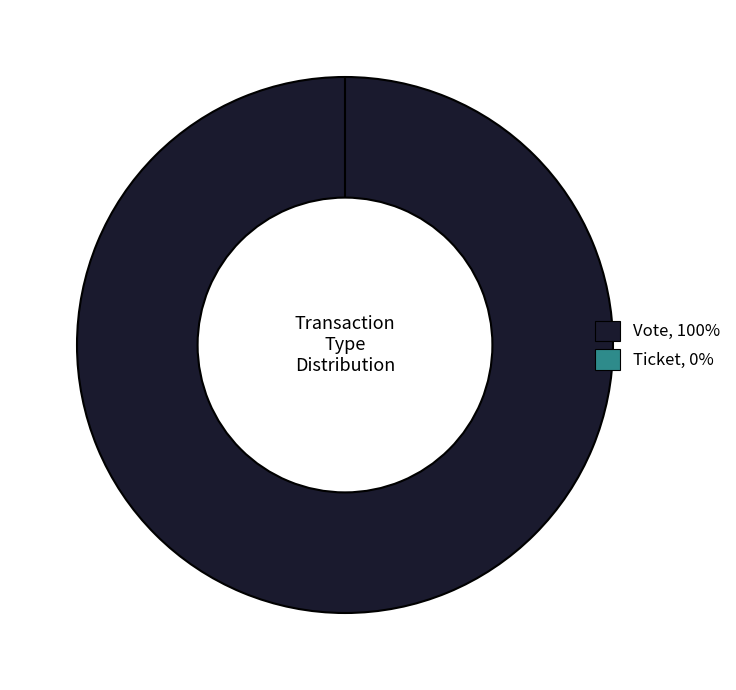

Which has a higher value, Ticket or Vote?

Vote